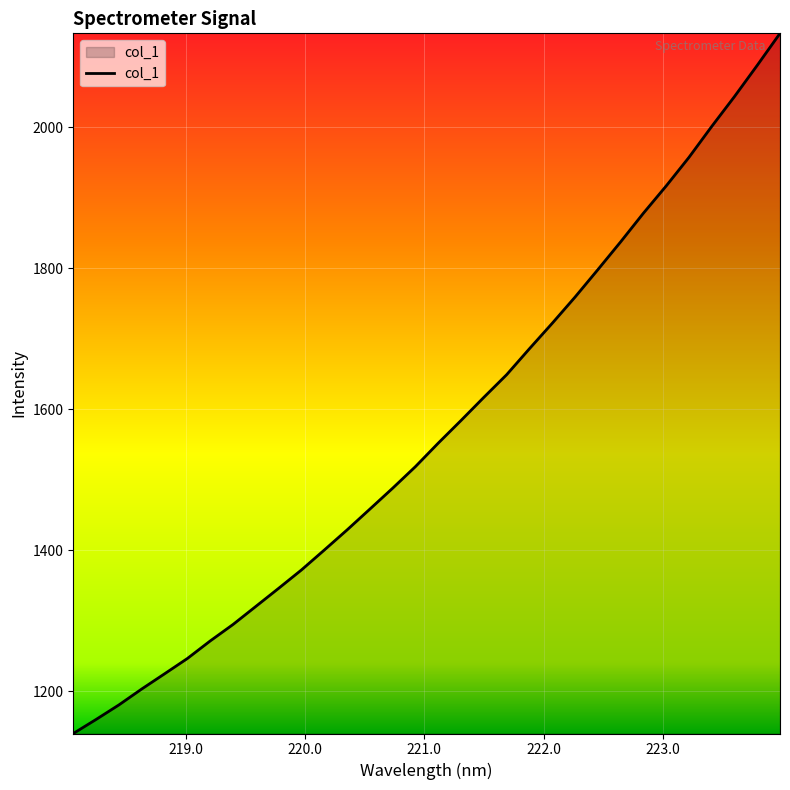

What is the minimum value shown in the chart?

1139.9